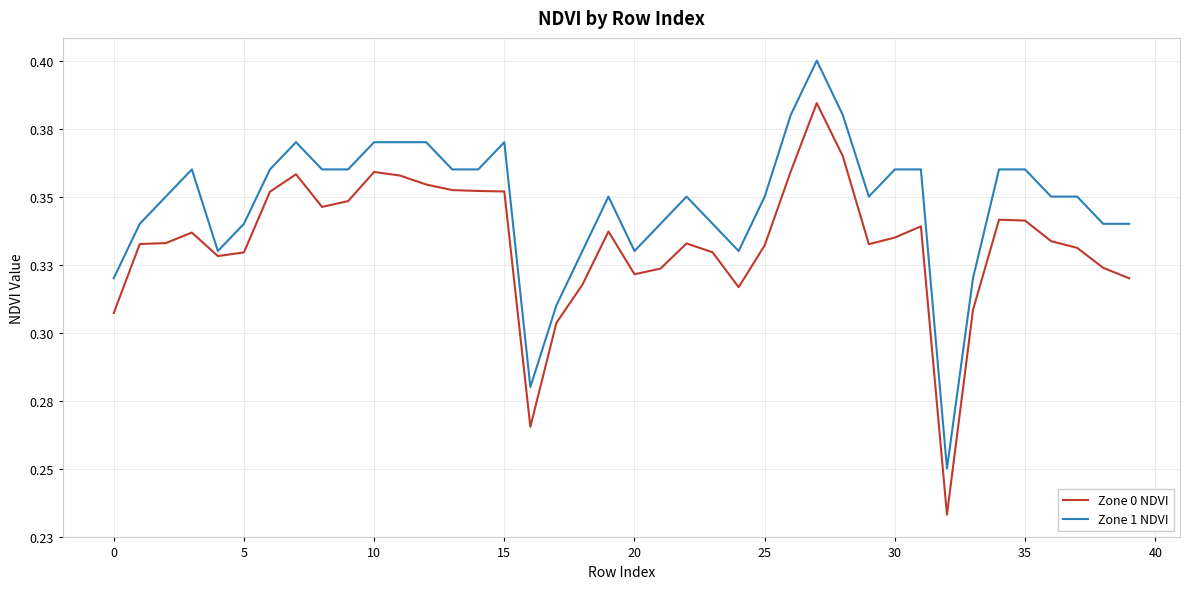

True or false: Zone 1 NDVI and Zone 0 NDVI cross at least once.

False